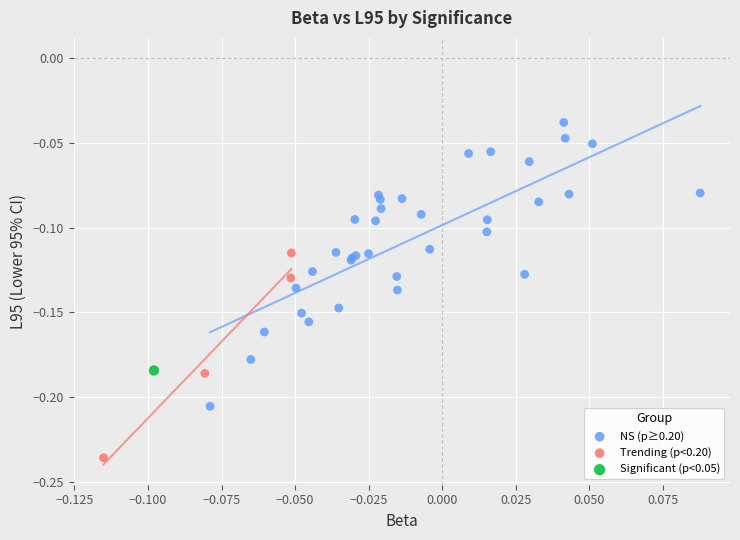

Which series reaches the minimum Y coordinate?

Trending (p<0.20)